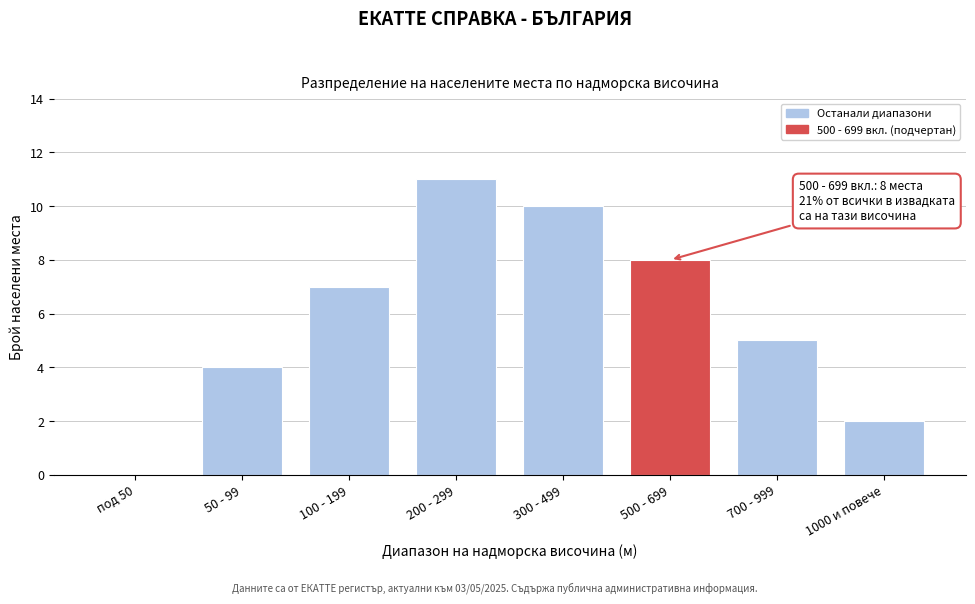

Reading left to right, list all the values displayed in this chart.

под 50=0	50 - 99=4	100 - 199=7	200 - 299=11	300 - 499=10	500 - 699=8	700 - 999=5	1000 и повече=2